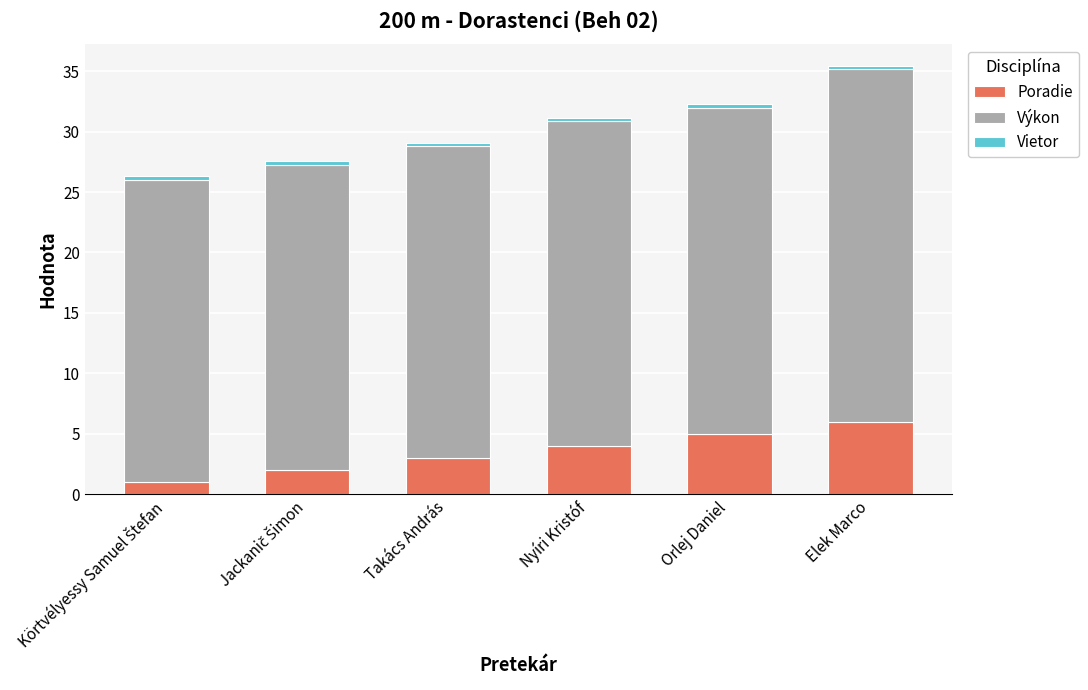

The Poradie series shows 3.0 at Takács András. True or false?

True